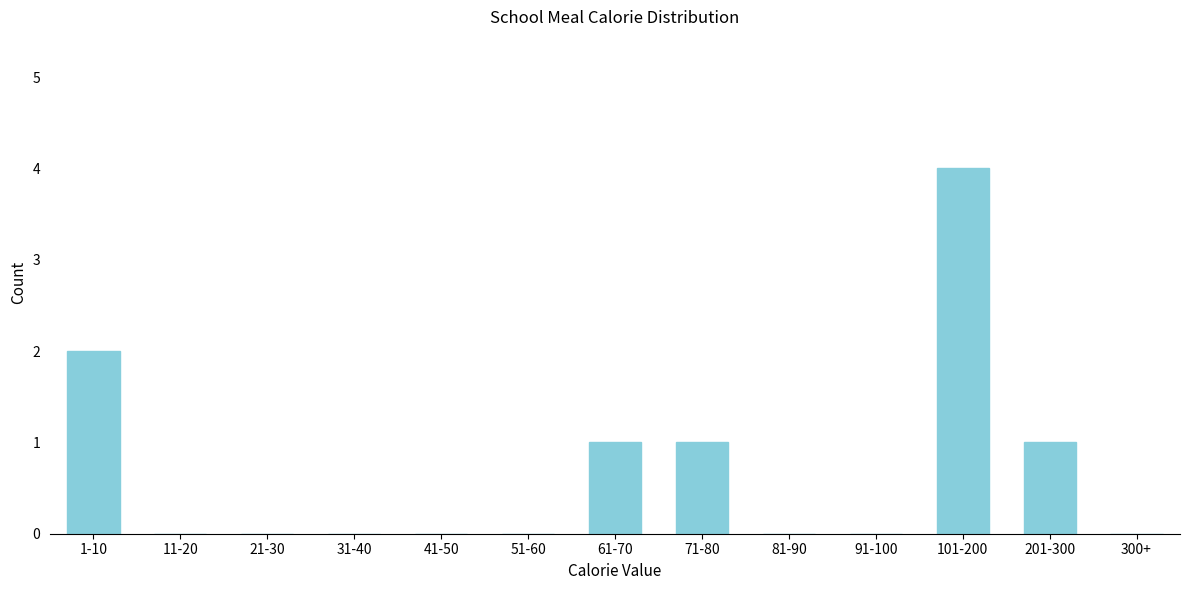

Reading left to right, what are all the values shown in this chart?

1-10=2	11-20=0	21-30=0	31-40=0	41-50=0	51-60=0	61-70=1	71-80=1	81-90=0	91-100=0	101-200=4	201-300=1	300+=0